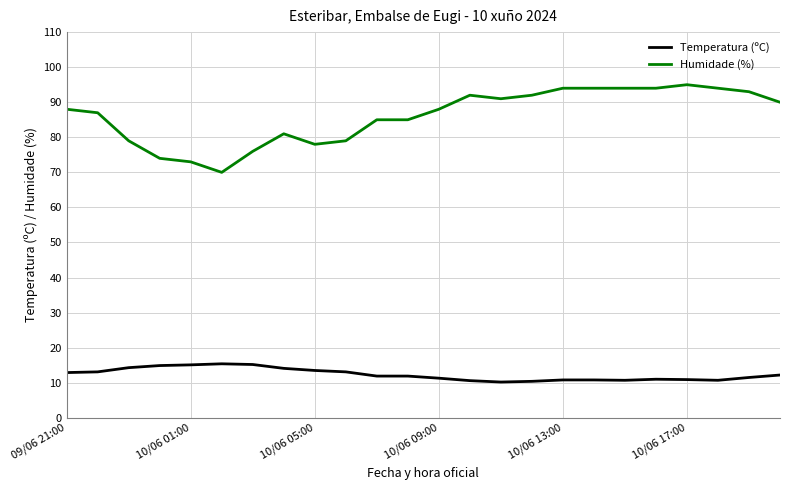

Rank the series by their average value, from lowest to highest.

Temperatura (ºC), Humidade (%)